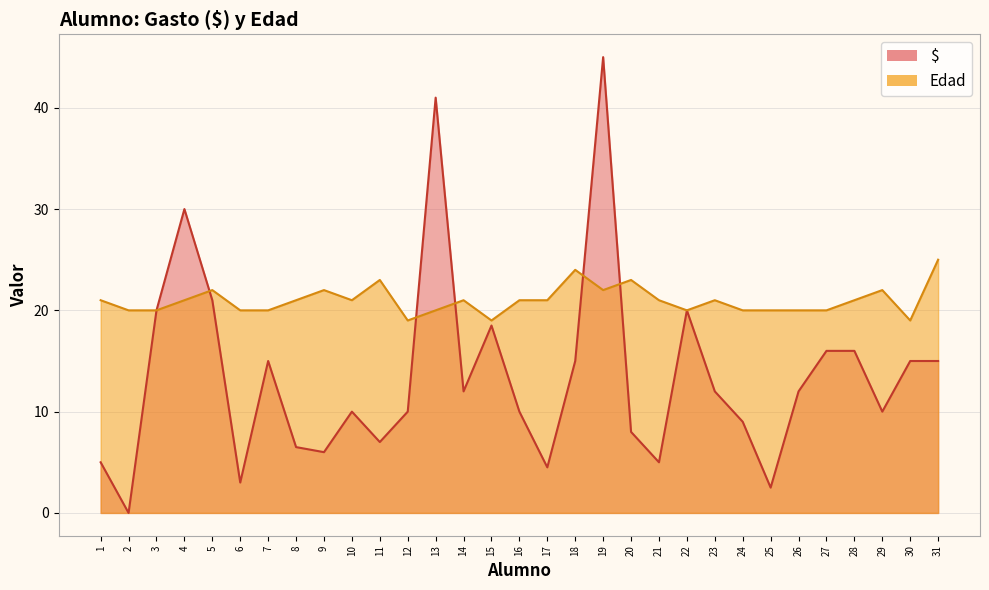

What is the average value of the $ series?

13.5